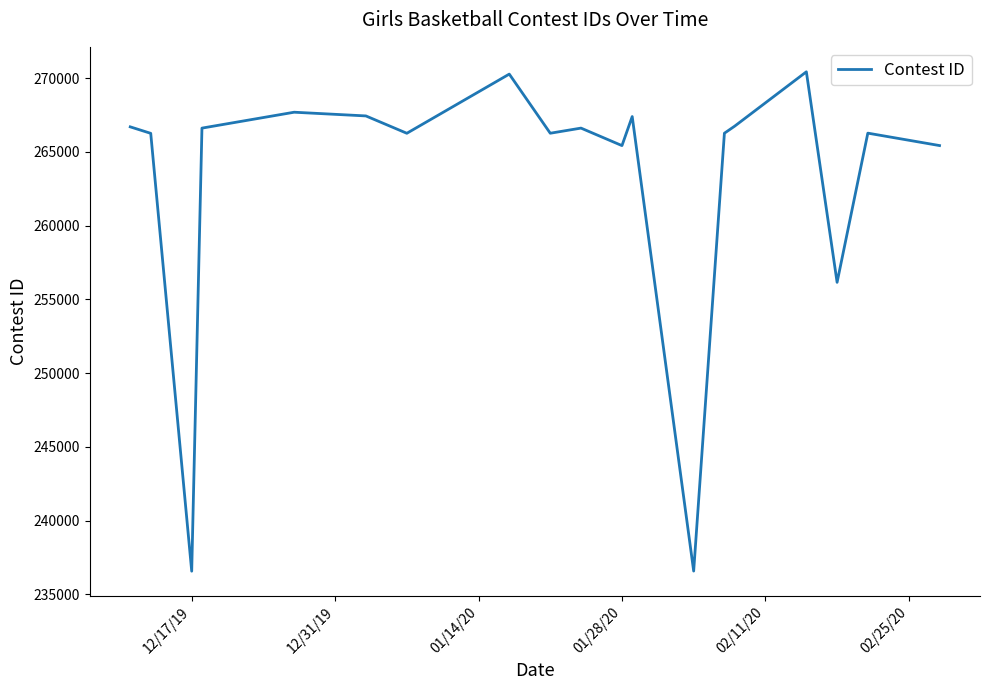

What is the difference between the maximum and minimum values?

33867